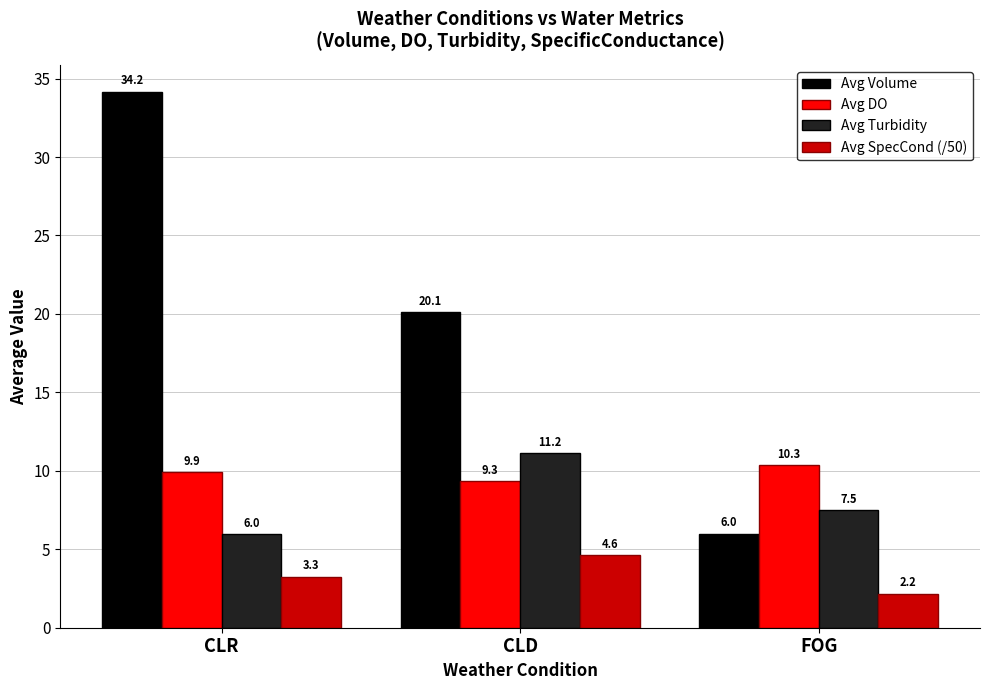

Read the Avg SpecCond (/50) value at CLD.

4.6